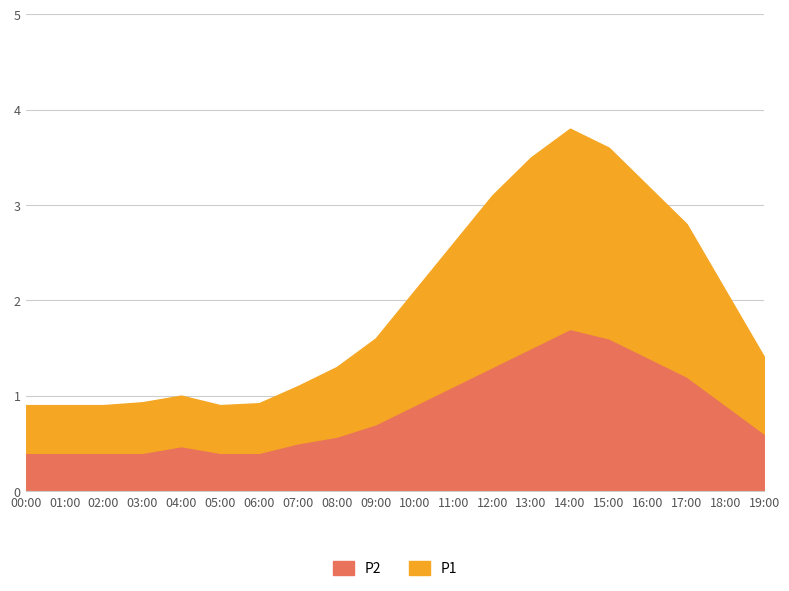

What is the total value across all series at 15:00?

3.6